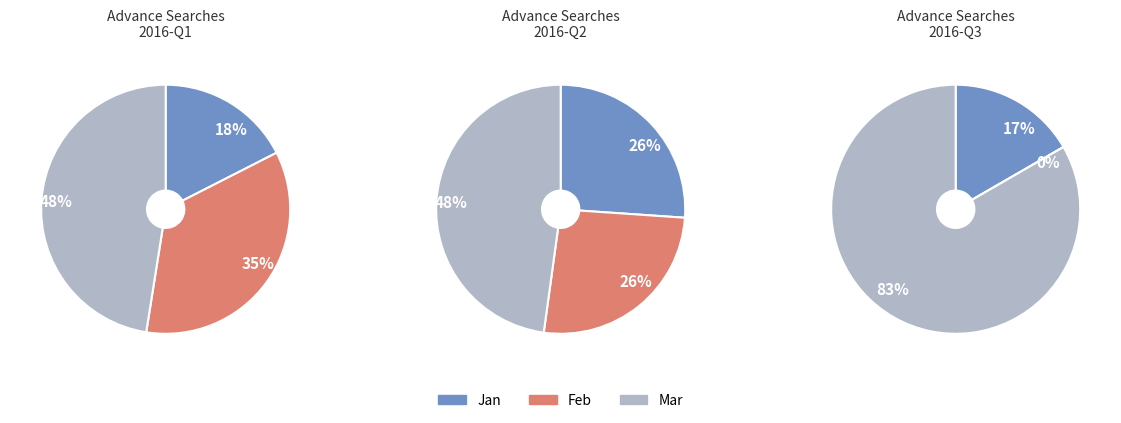

Does 2016-03 represent more than half of the total?

No